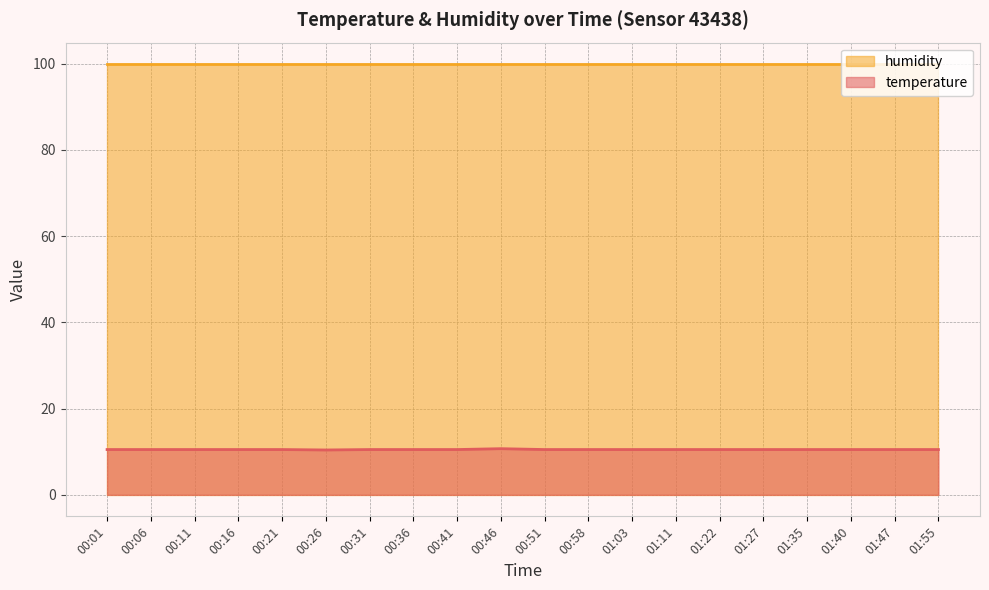

Between 00:41 and 00:26, which is larger?

00:41